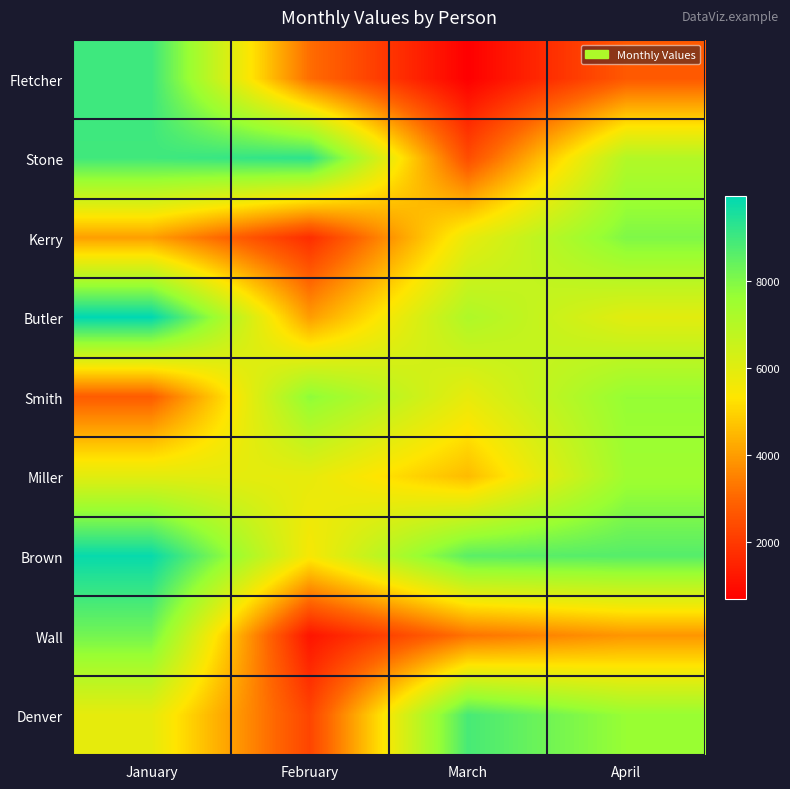

Which series has the largest total across all categories?

Brown